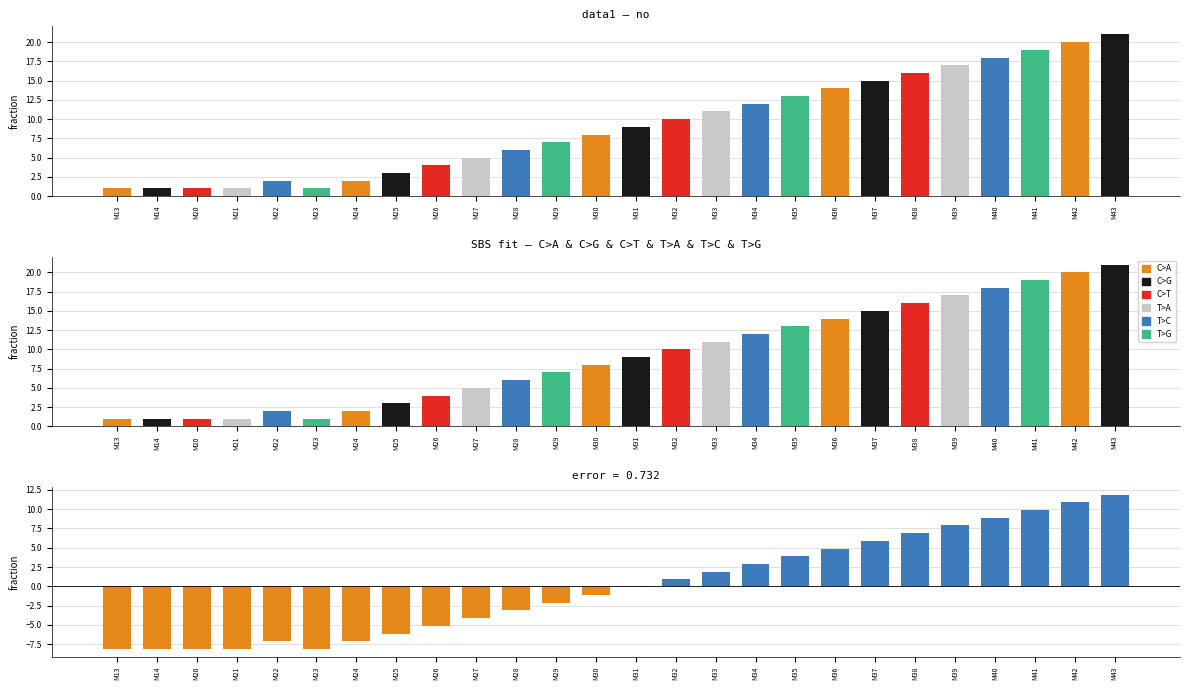

What is the difference between the second highest and minimum values?

19